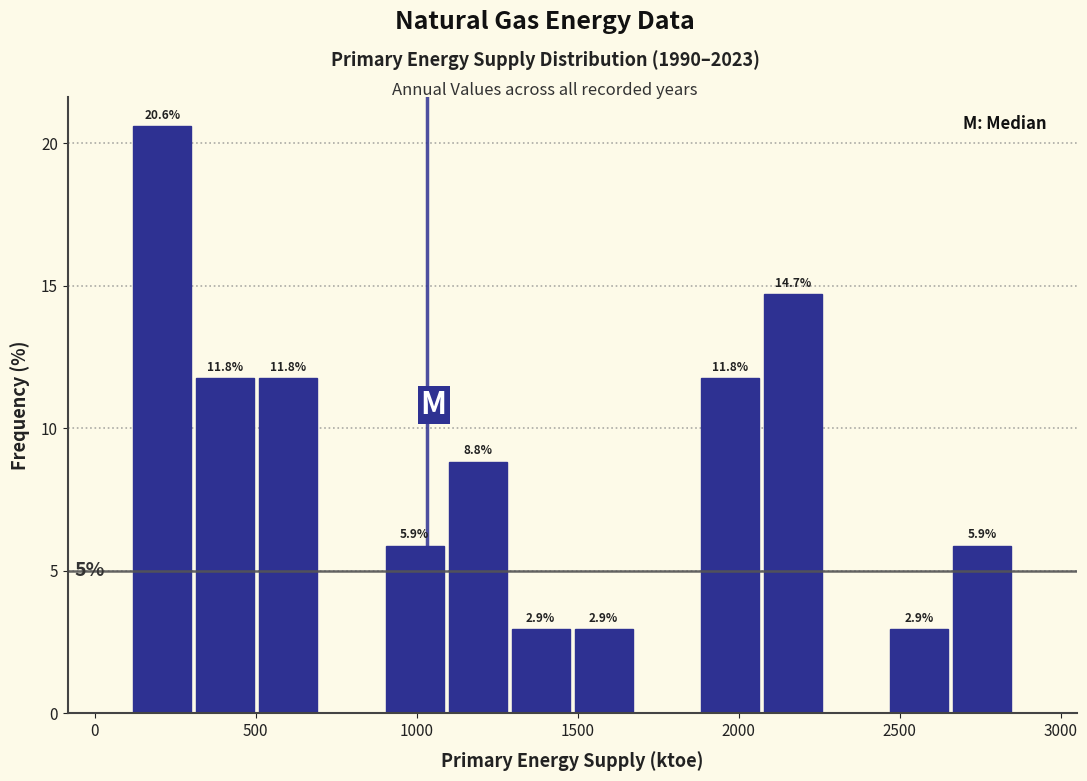

Read against the x-axis, roughly where is the centre of the tallest bar?

200